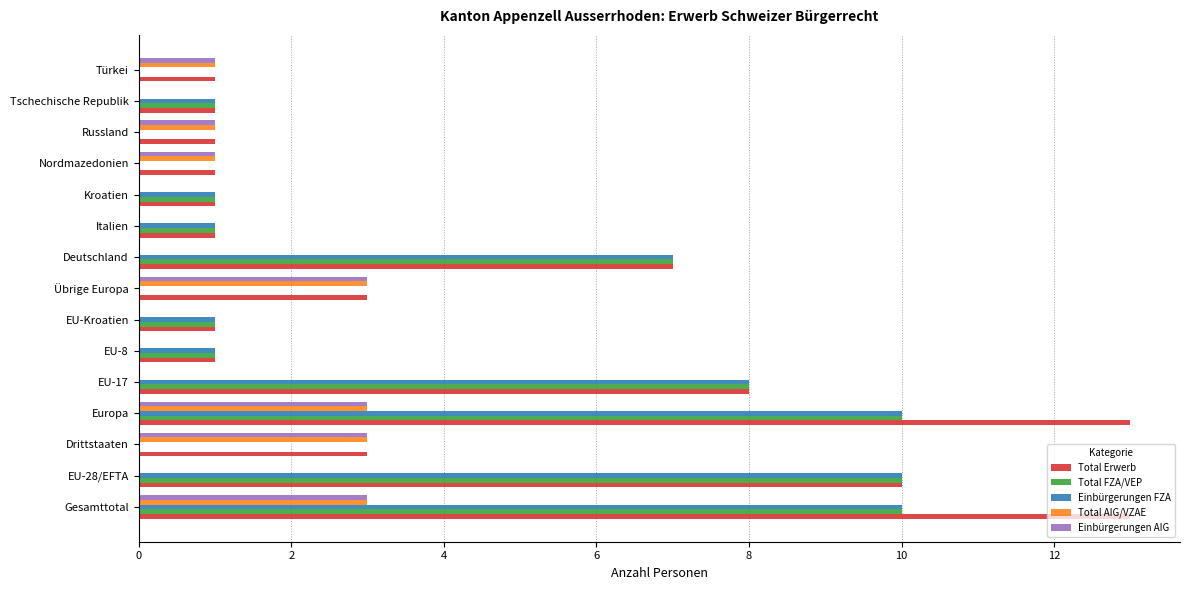

Which series has the largest total across all categories?

Total Erwerb